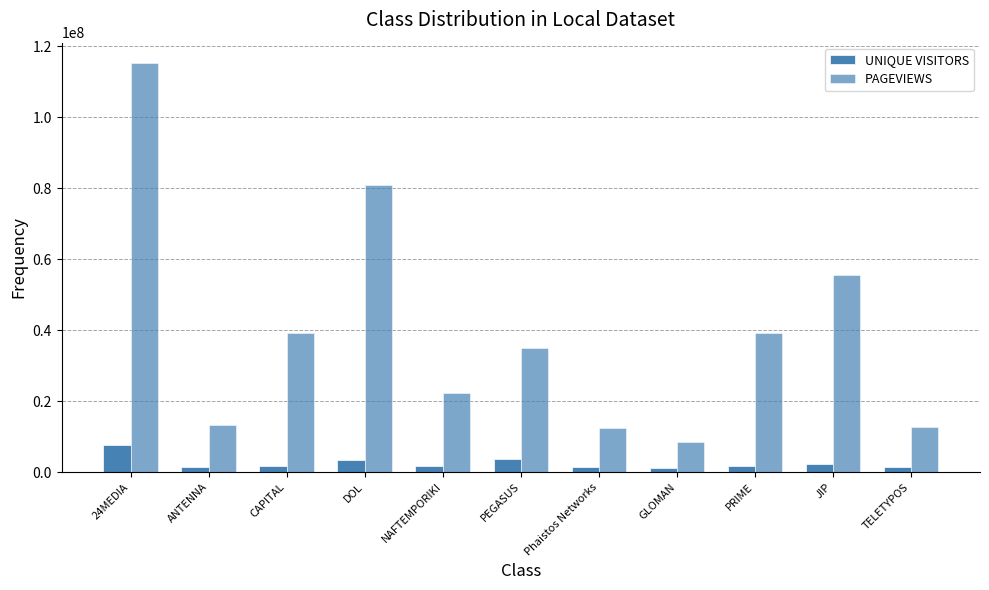

What is the value of the PAGEVIEWS bar at the 11th from the left?

12697356